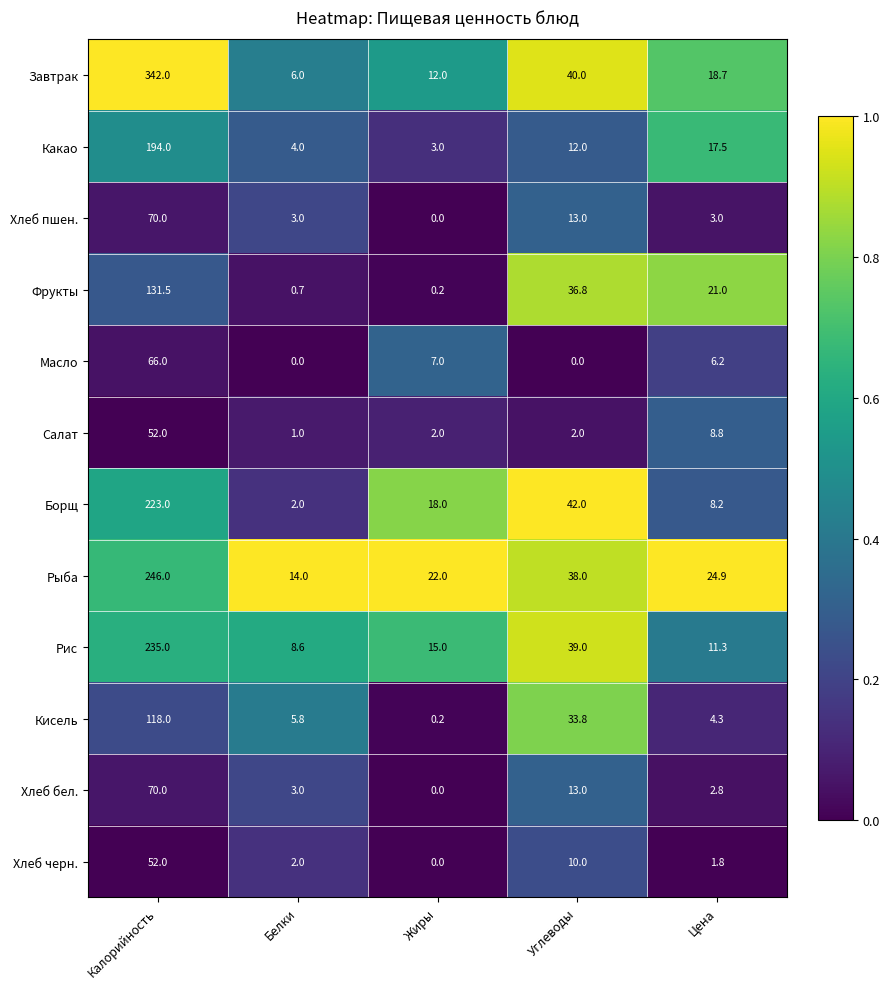

What is the greatest value displayed?

342.0